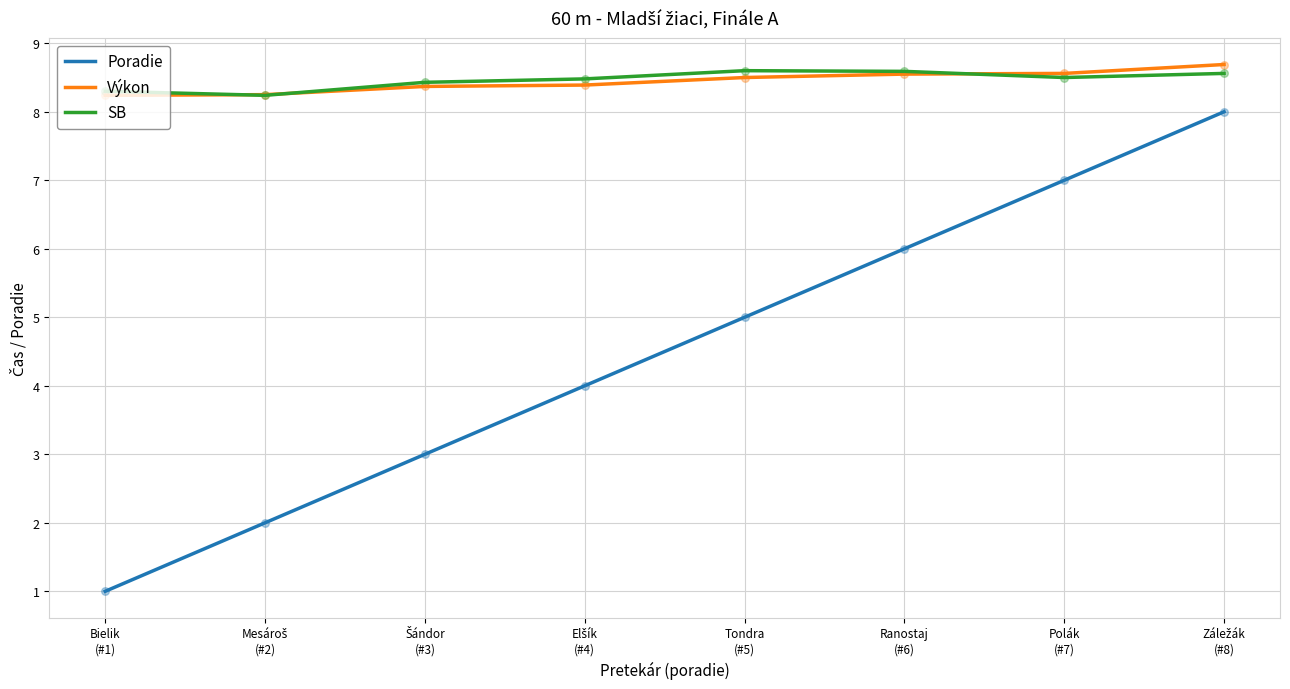

Which series has the largest range (max minus min)?

Poradie